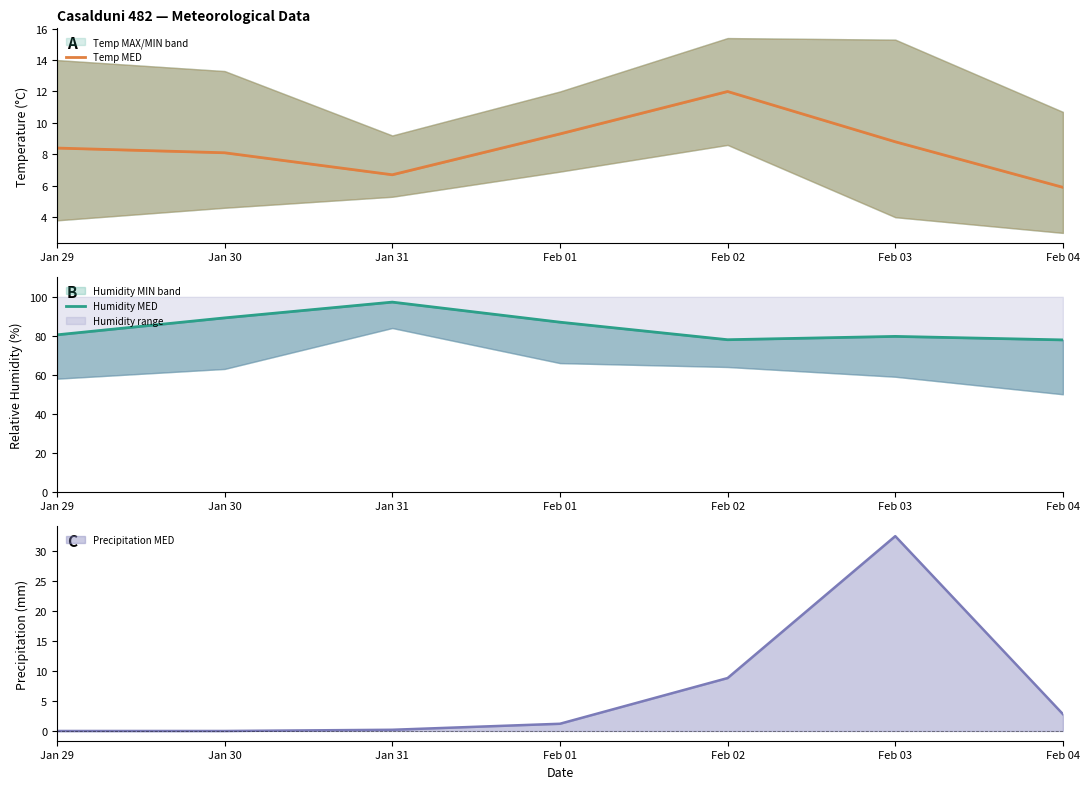

How many lines are shown in the chart?

2